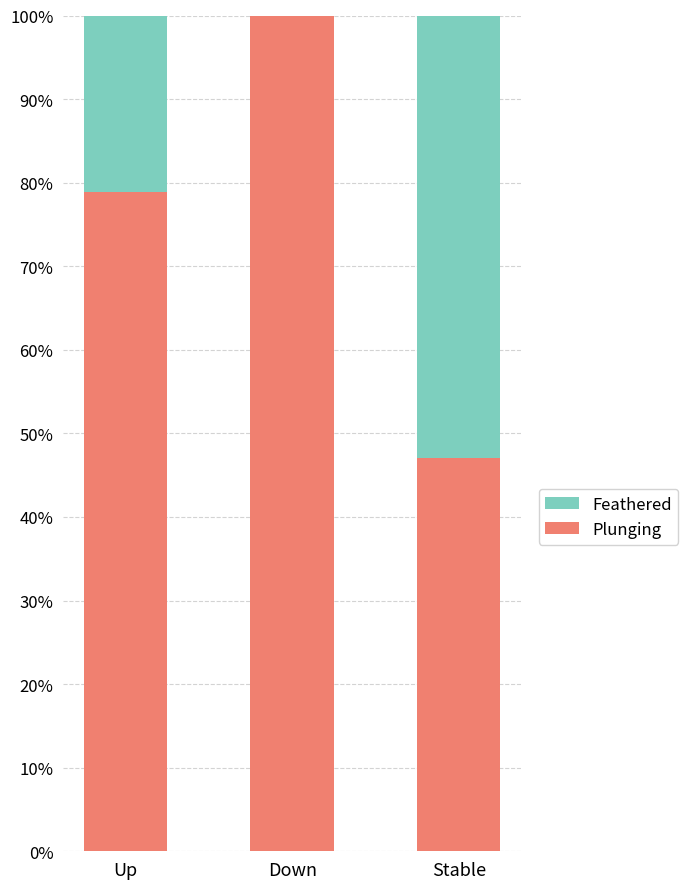

Count the number of data series in this chart.

2